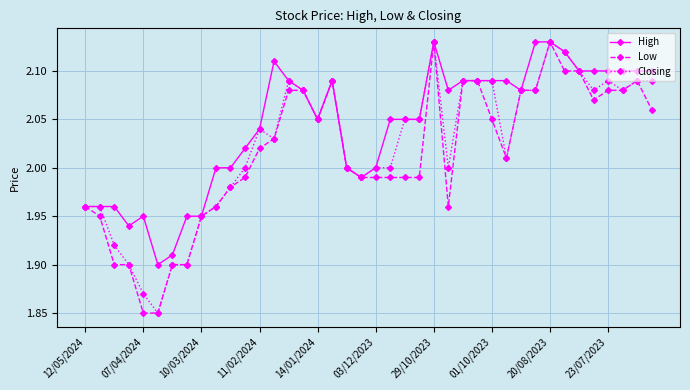

At how many categories does at least one series exceed 1?

40